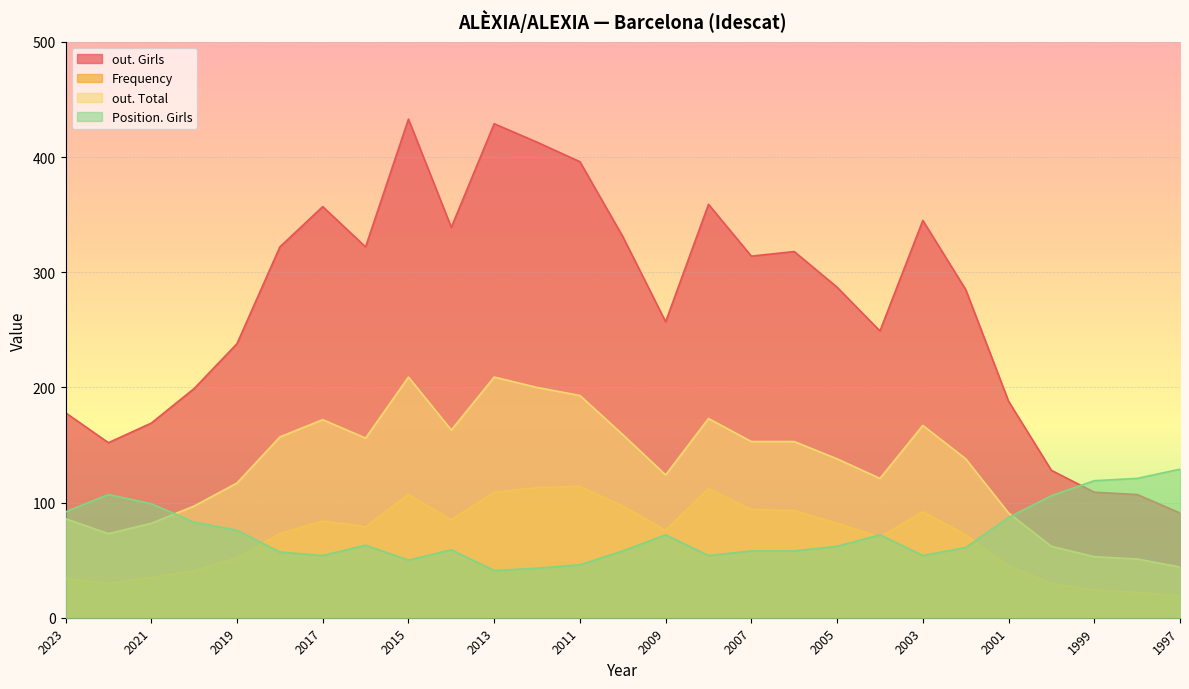

Where does the Position. Girls series first go above 62?

2023